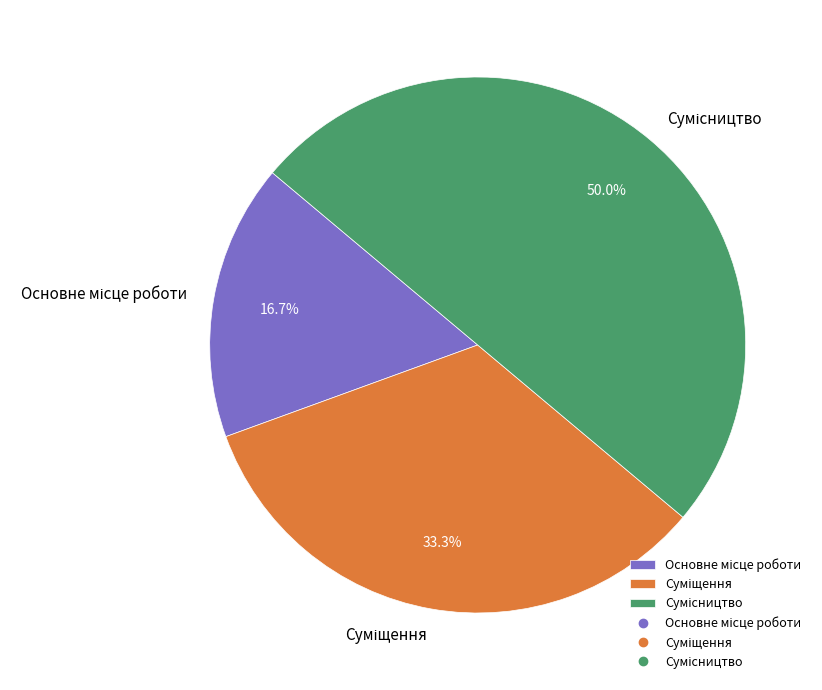

To the nearest percent, what is the combined percentage of Сумісництво and Основне місце роботи?

67%